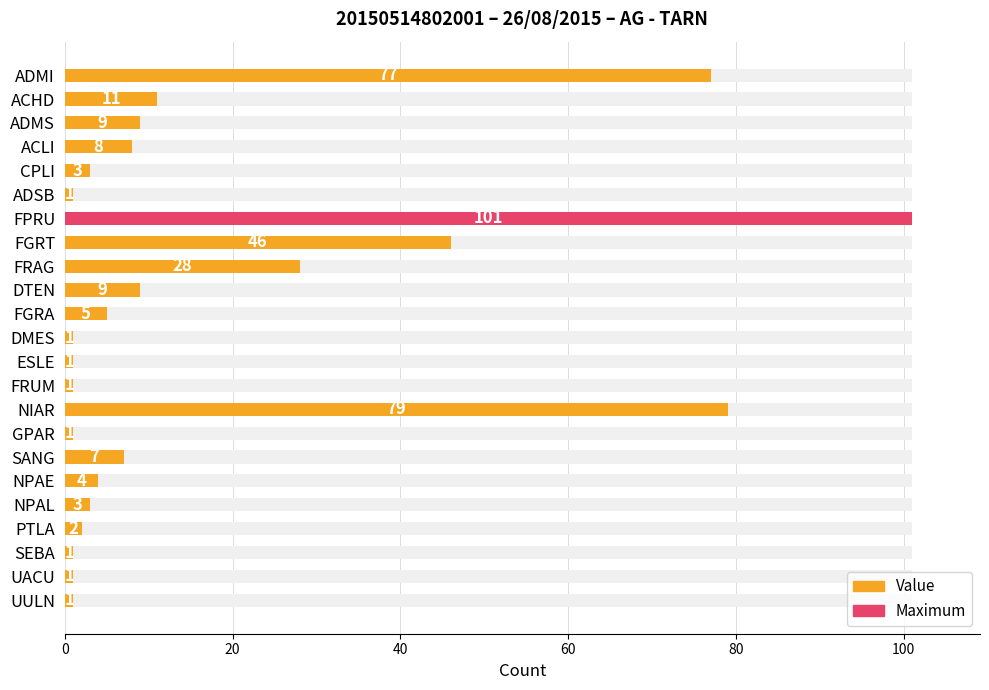

What is the difference between the maximum and minimum values?

100